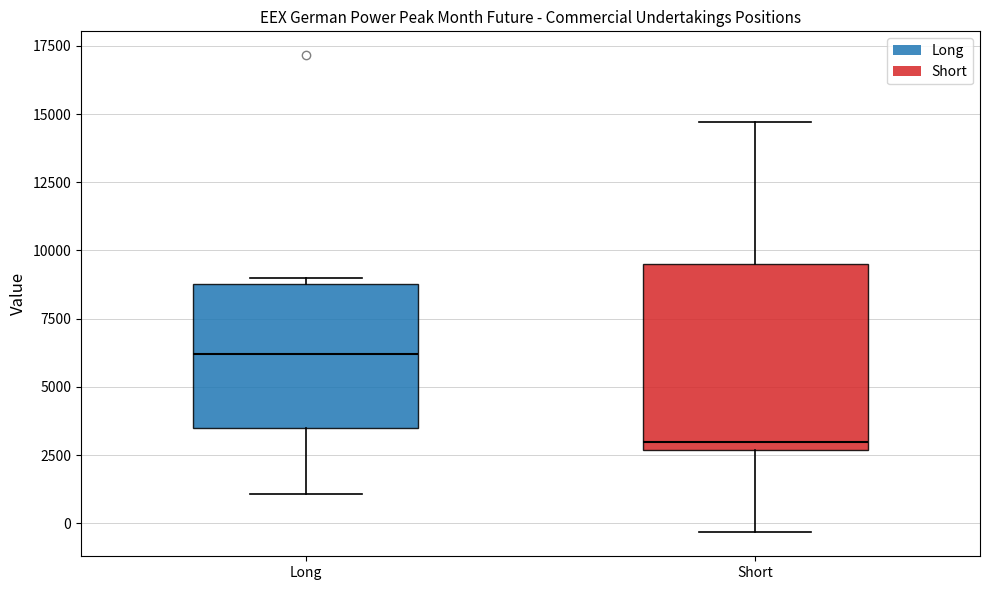

Reading left to right, transcribe this box plot: for each box, give where its median line is, the range the box spans, and where its two whiskers end, as read against the y-axis. The values are not printed on the chart, so give them approximately, as read against the axis.

Long: median 6000, box 3500 to 9000, whiskers 1000 to 9000 (just above the box's upper edge)
Short: median 3000, box 2500 to 9500, whiskers -500 to 14500